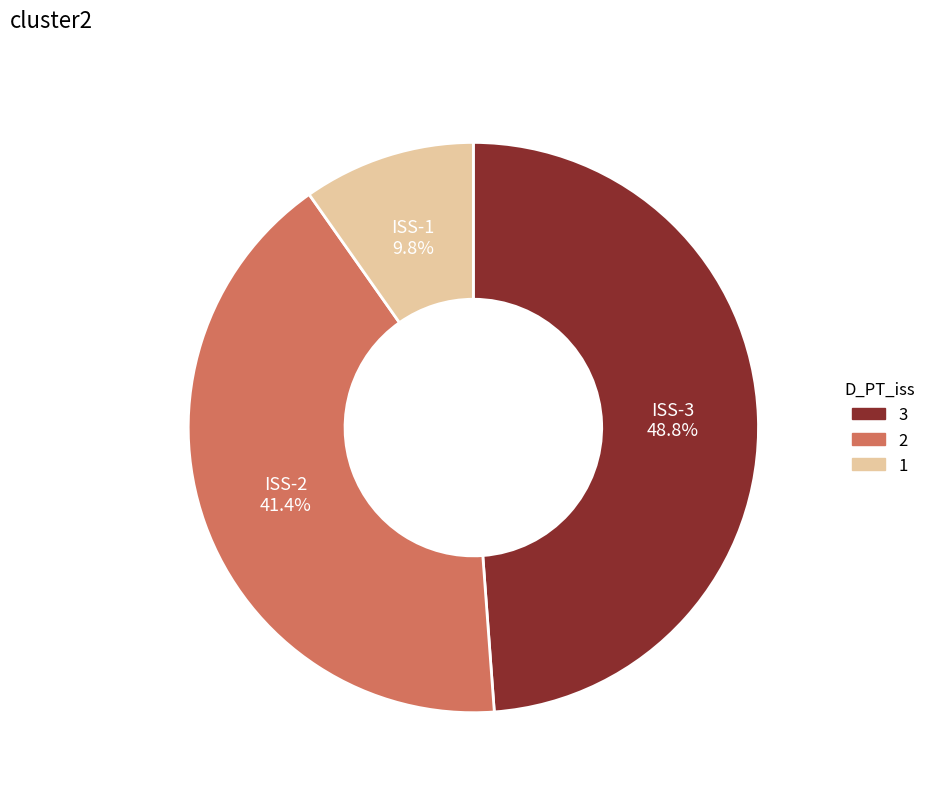

Count the number of slices in the pie.

3